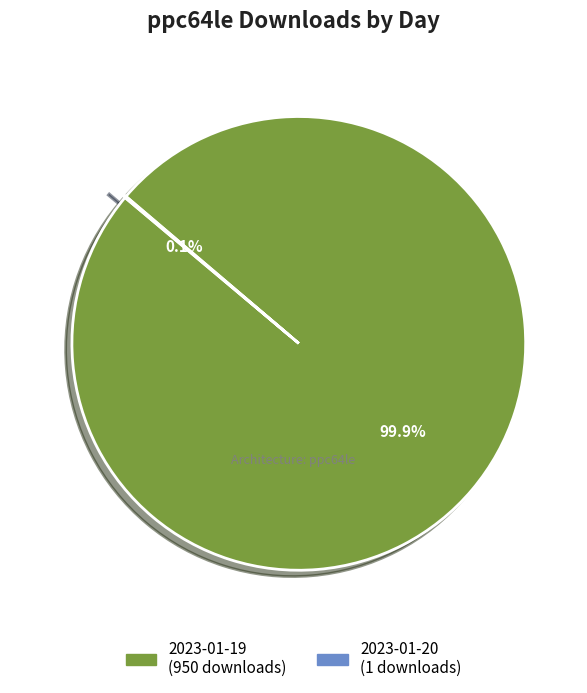

To the nearest percent, what portion does 2023-01-19 represent?

100%